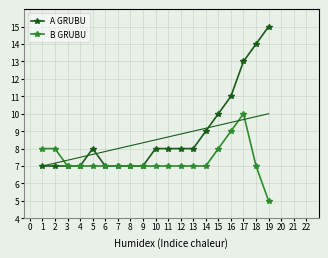

At 18, list the series in order from largest to smallest.

A GRUBU, B GRUBU